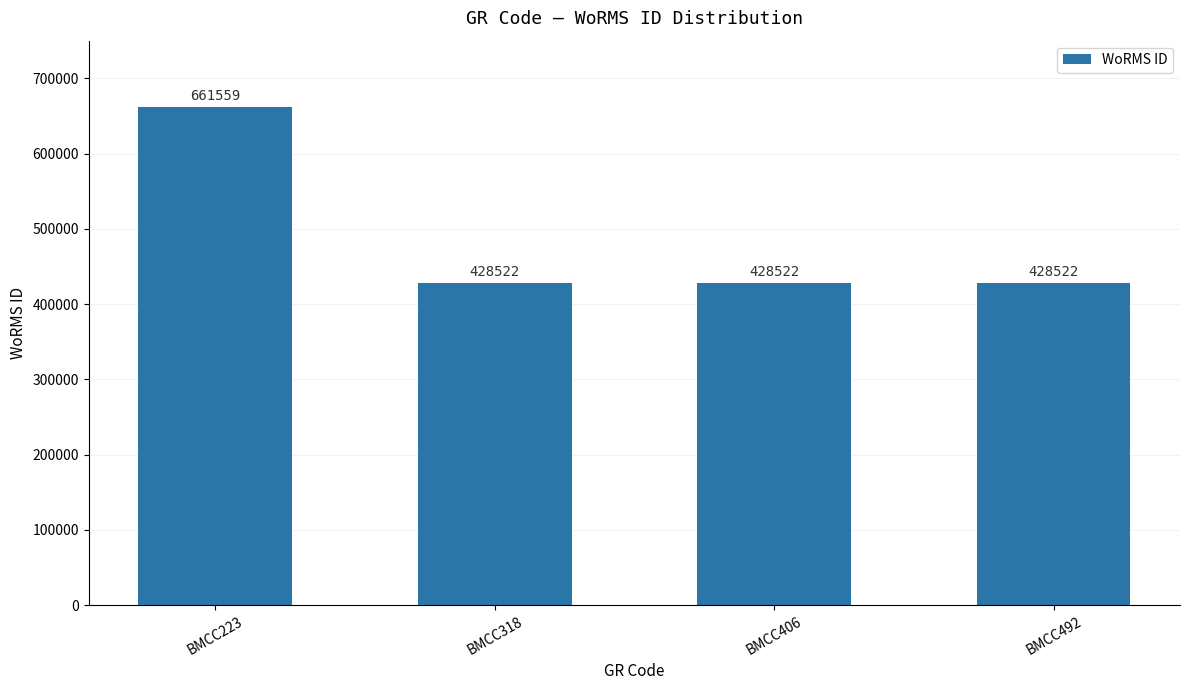

What is the difference between the values at BMCC318 and BMCC223?

233037